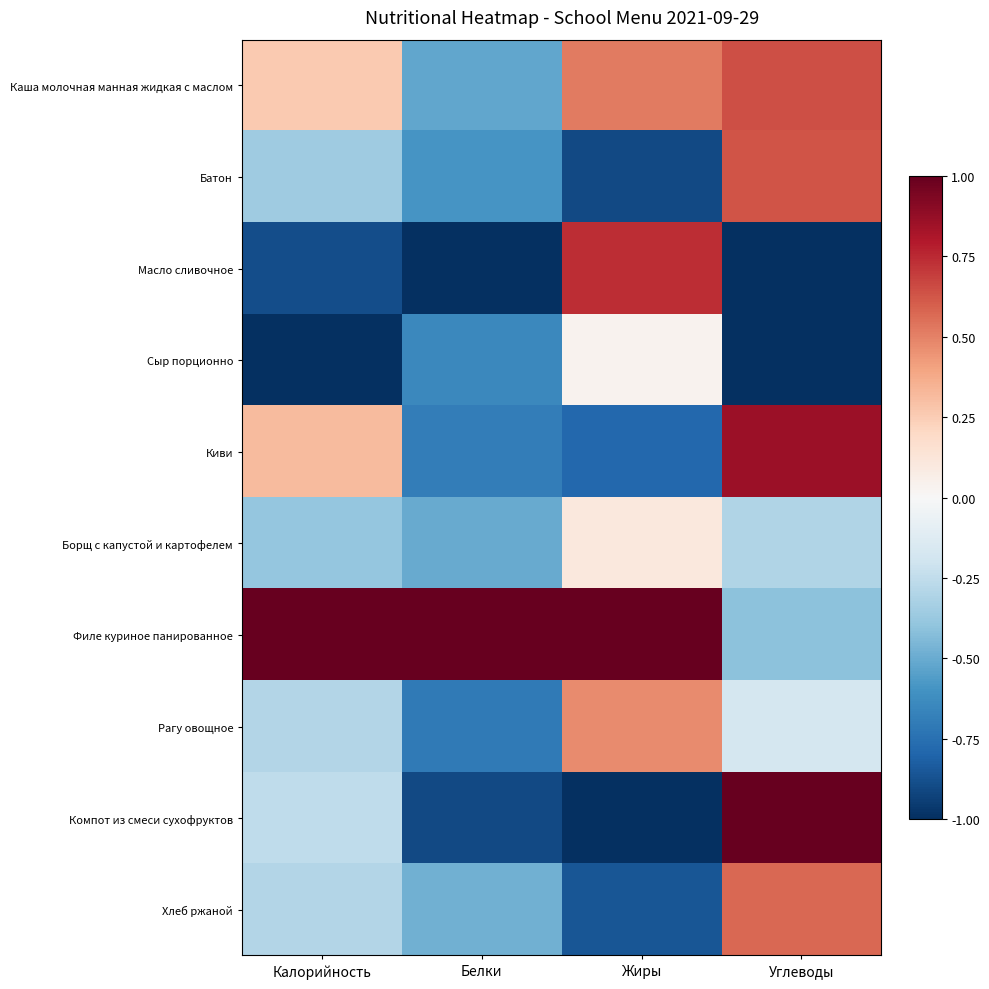

Between Белки and Жиры, which series saw the biggest shift?

Масло сливочное